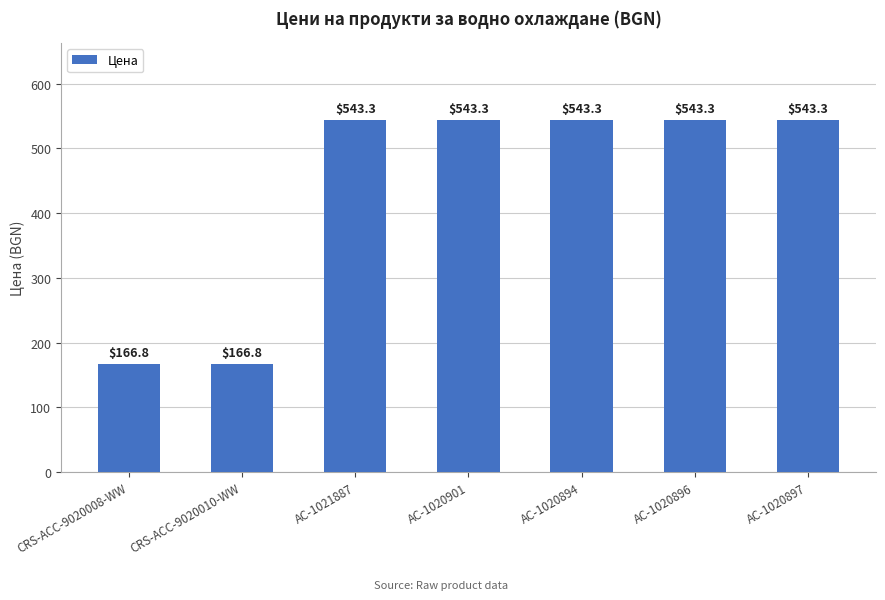

Reading left to right, transcribe all the data shown in this chart.

166.8	166.8	543.3	543.3	543.3	543.3	543.3